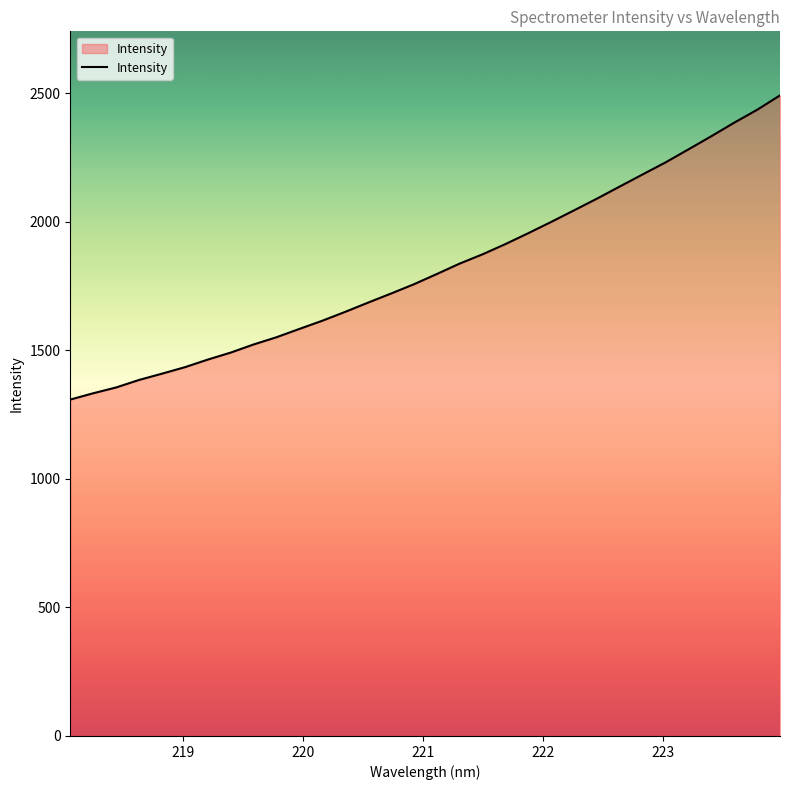

What is the difference between the maximum and minimum values?

1182.8